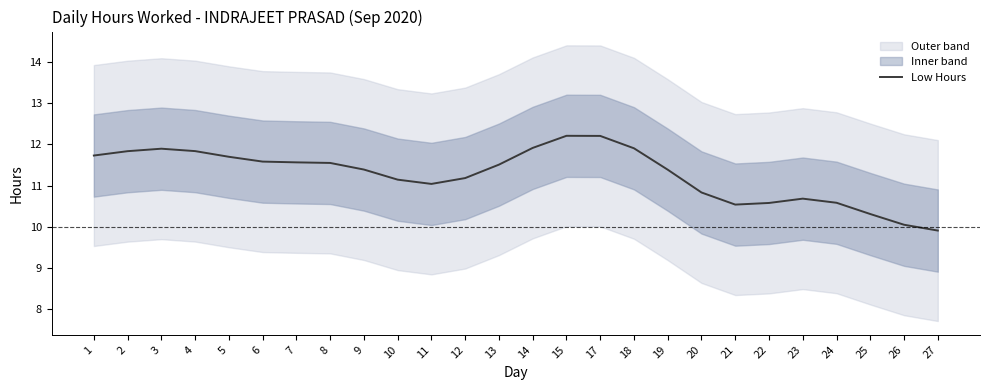

True or false: the data shows 11.9 at 18.

True